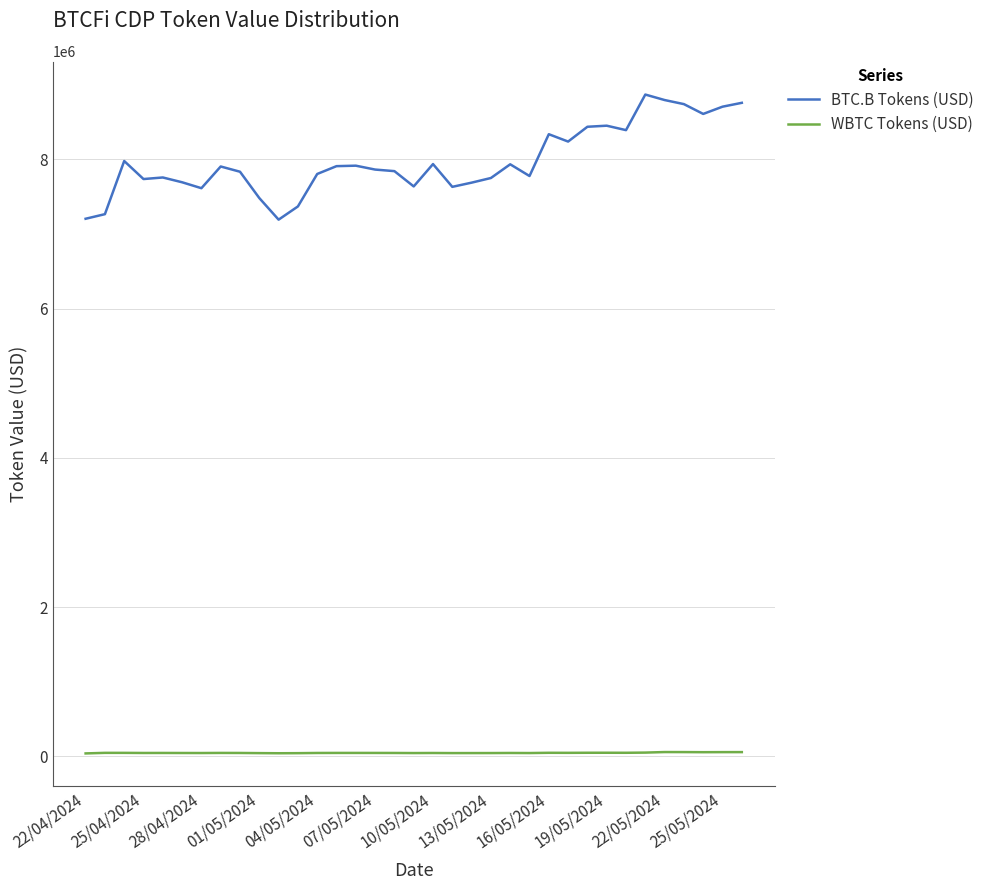

What is the average value of the WBTC Tokens (USD) series?

47615.4